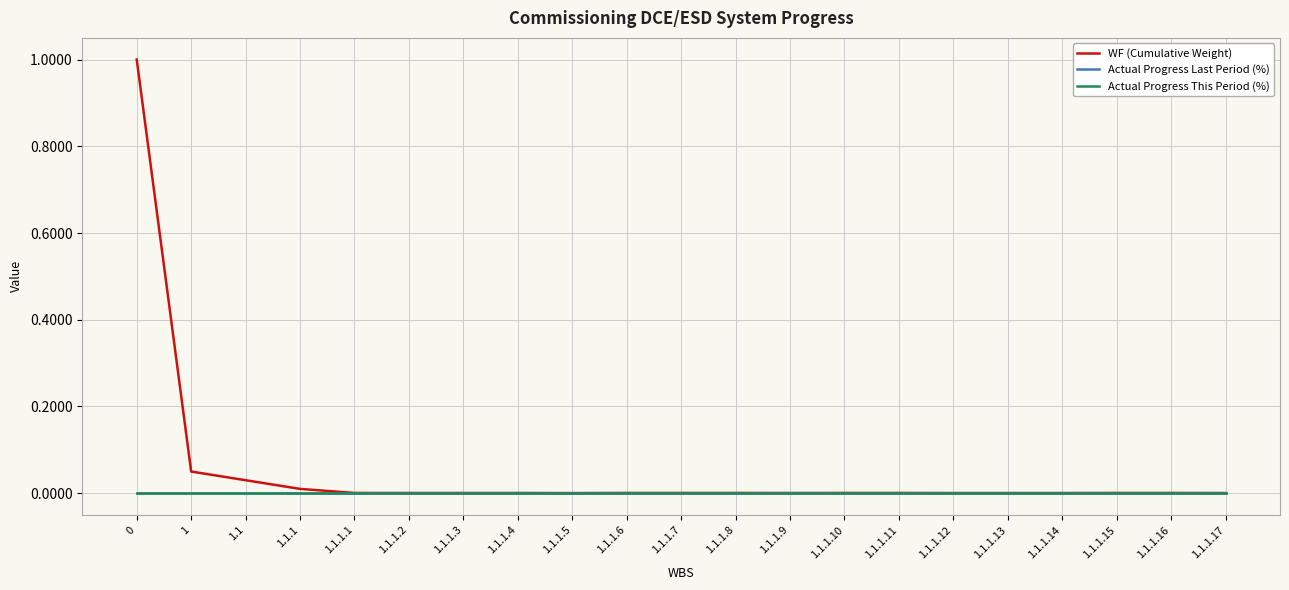

Which series has the largest total across all categories?

WF (Cumulative Weight)